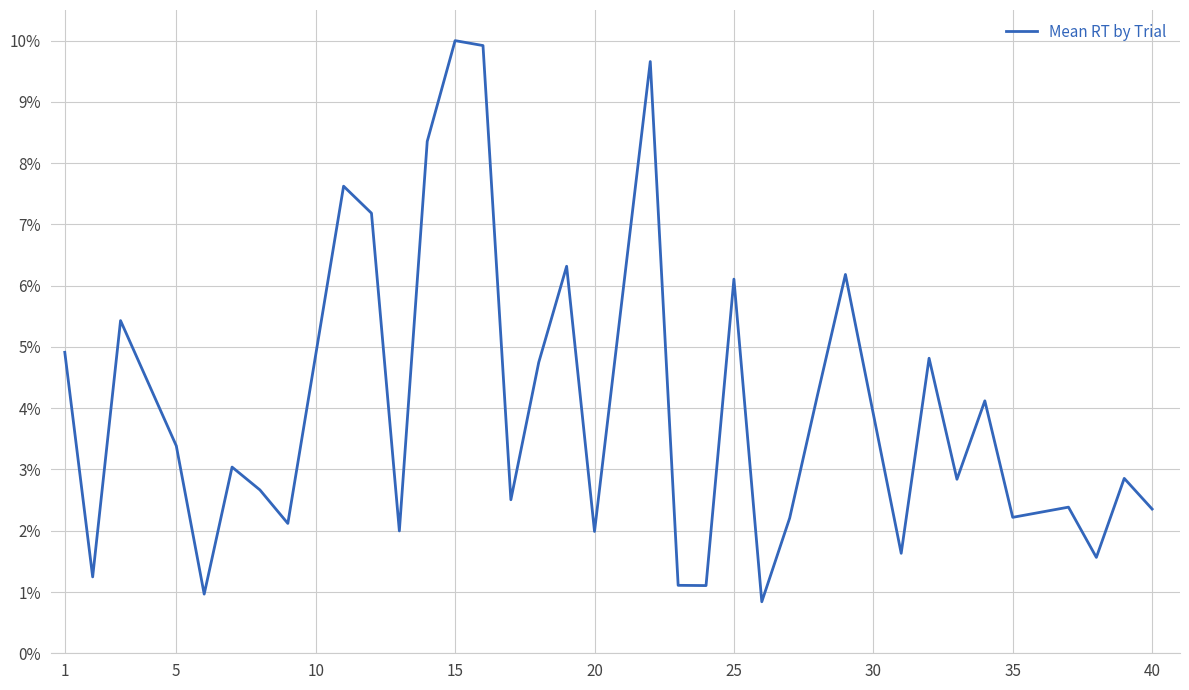

True or false: there are more than 1 points higher than both neighbors.

True